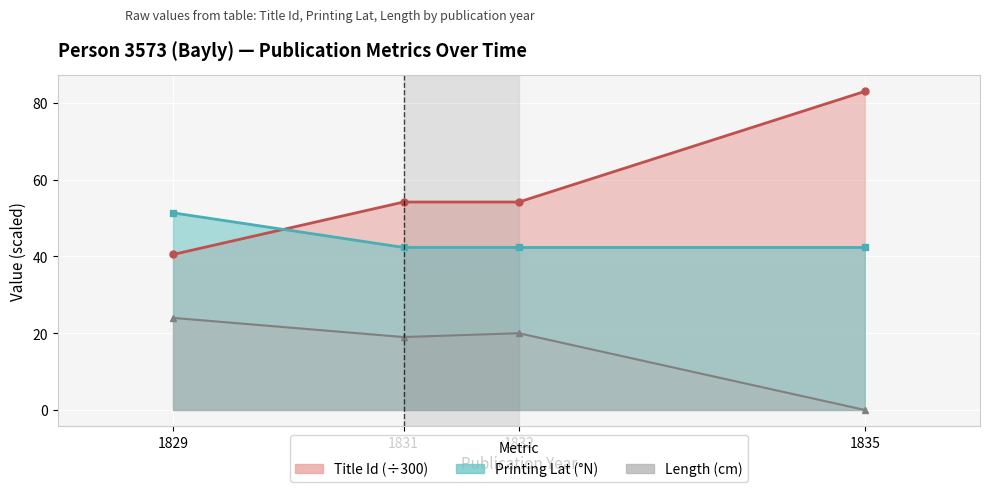

How many intersections are there between Printing Lat and Title Id?

1